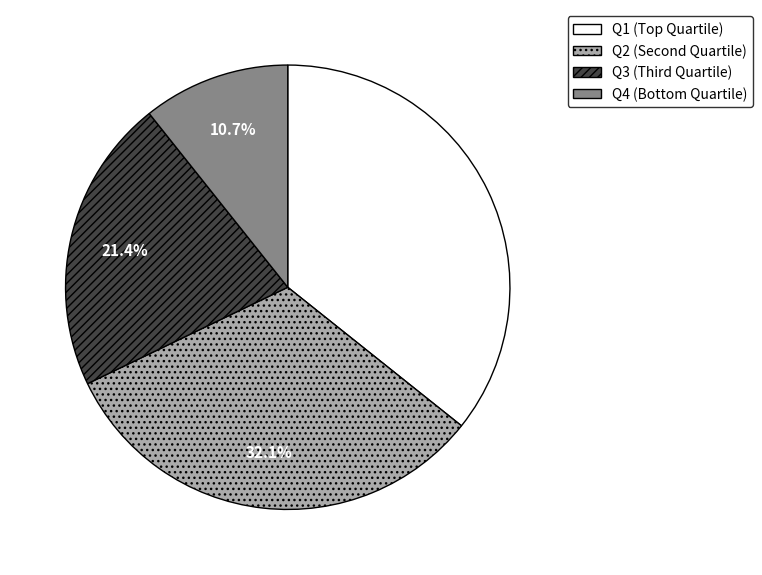

Is Q3 the majority of the pie?

No